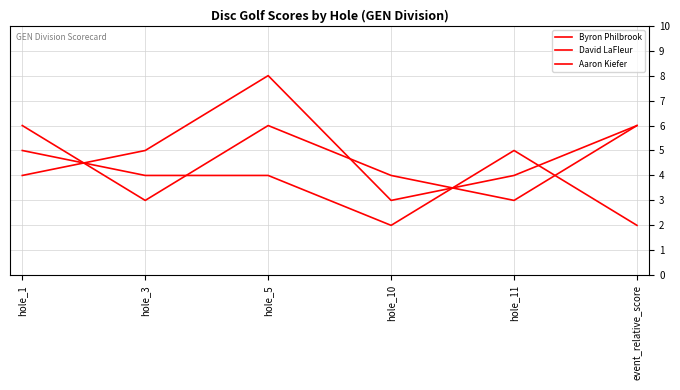

Between which two adjacent categories do Aaron Kiefer and David LaFleur first intersect?

hole_1 and hole_3